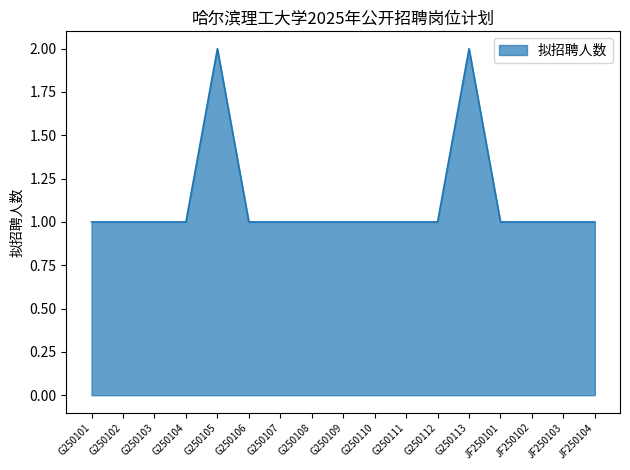

Reading left to right, extract all data points from this chart.

G250101=1	G250102=1	G250103=1	G250104=1	G250105=2	G250106=1	G250107=1	G250108=1	G250109=1	G250110=1	G250111=1	G250112=1	G250113=2	JF250101=1	JF250102=1	JF250103=1	JF250104=1